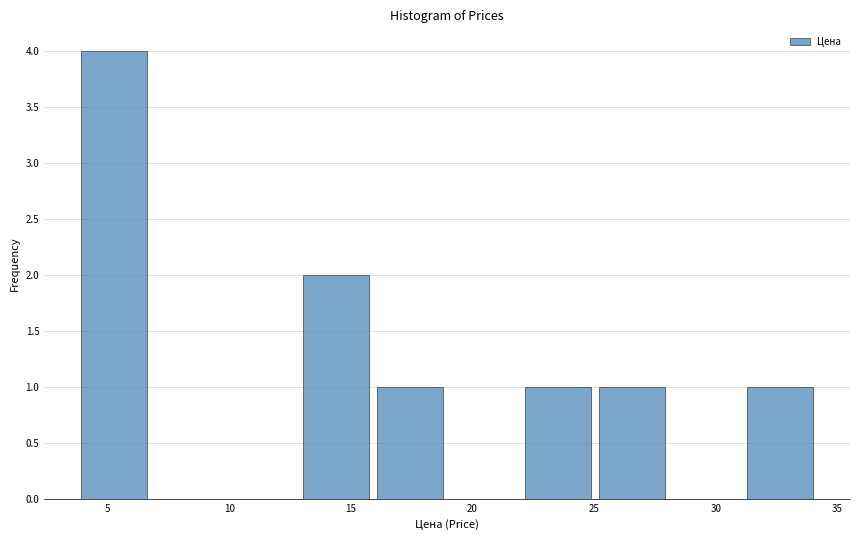

Reading left to right, transcribe this chart: for each bar, give the range it covers on the x-axis and its height. Neither the bar edges nor the heights are printed on the chart, so give them approximately, as read against the axes.

4 to 7: 4
7 to 10: 0
10 to 13: 0
13 to 16: 2
16 to 19: 1
19 to 22: 0
22 to 25: 1
25 to 28: 1
28 to 31: 0
31 to 34: 1